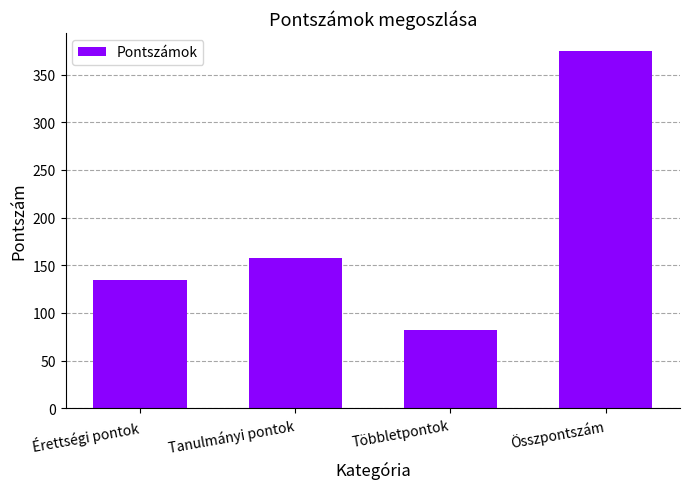

Is it true that the value at Tanulmányi pontok is 81?

False